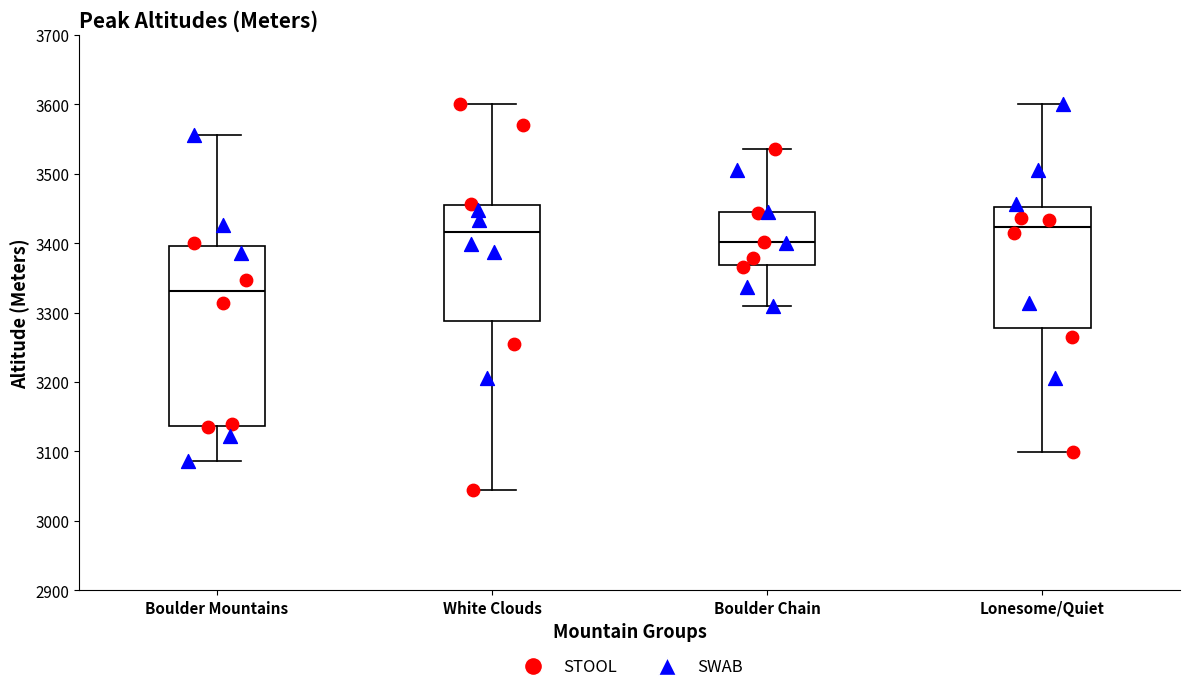

Which box has the lowest median line?

Boulder Mountains